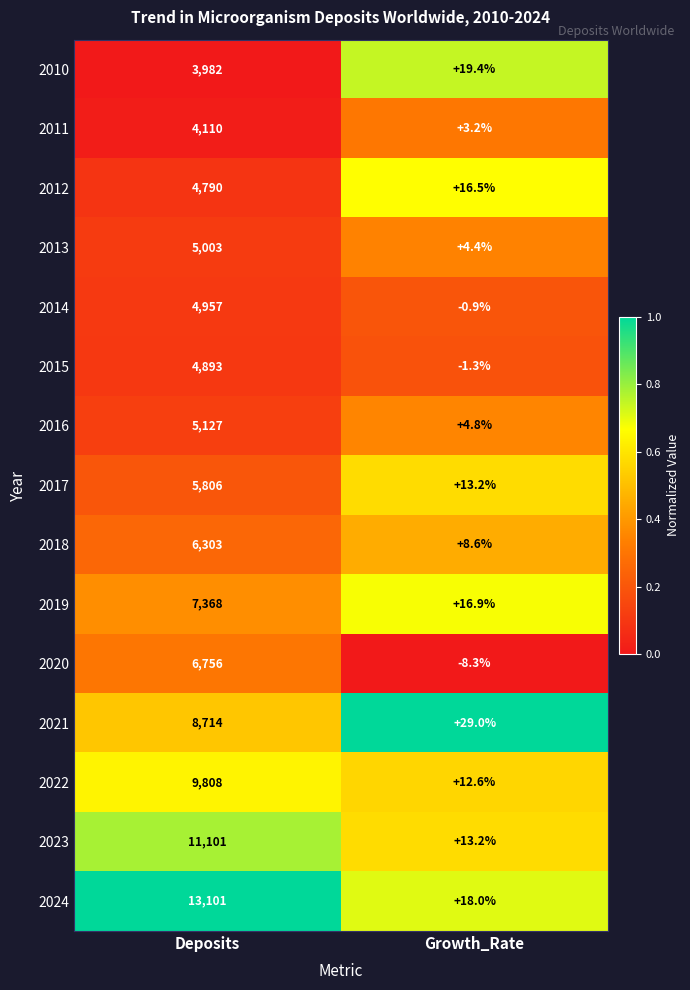

At which category is the sum across all series the highest?

Deposits